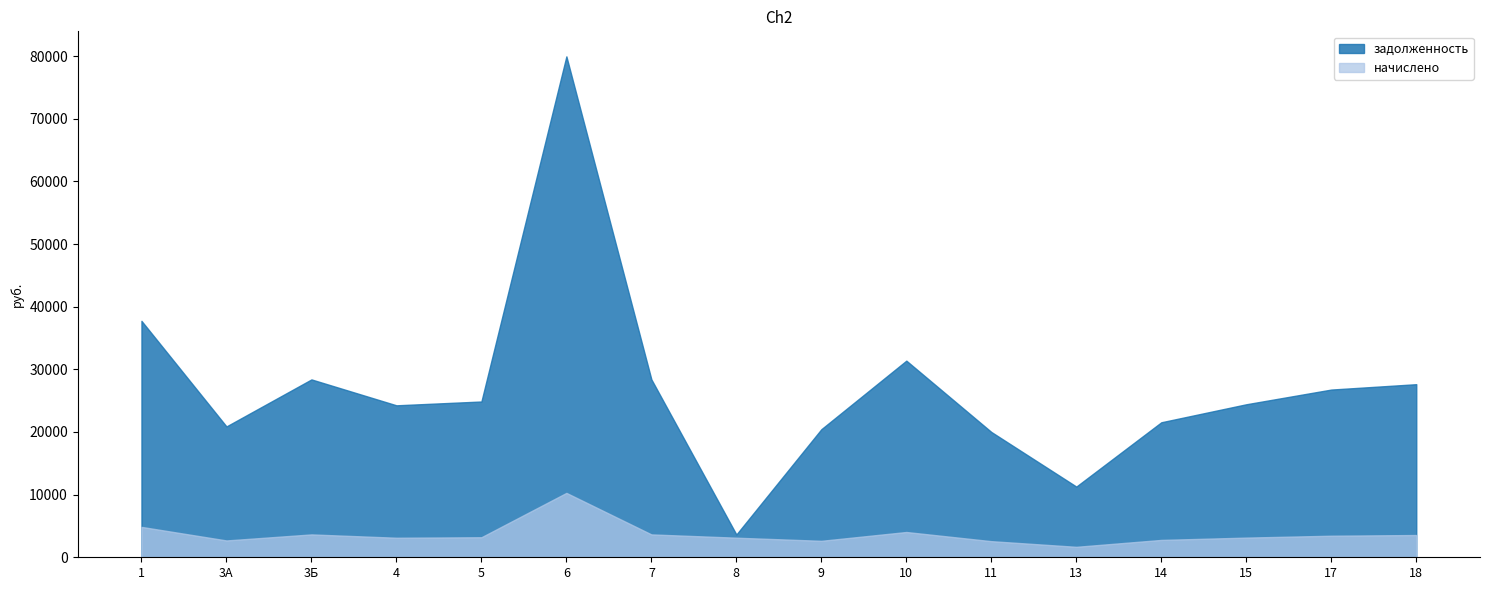

At which label does начислено first exceed 3196?

1